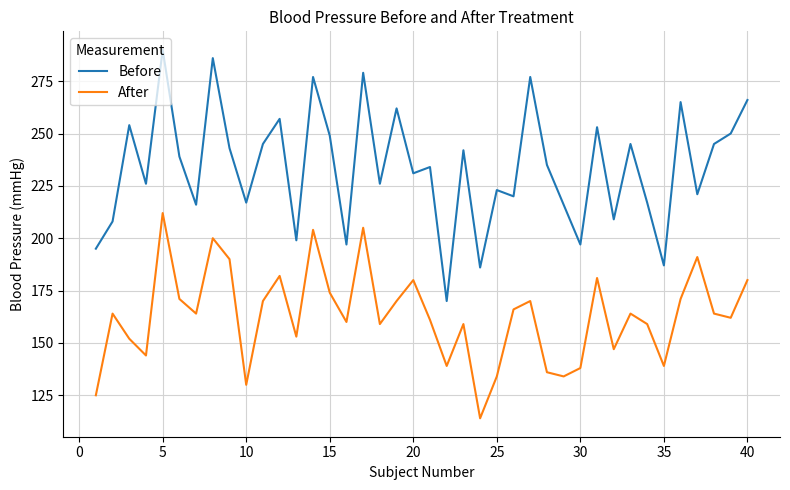

What is the difference between the maximum and minimum values in the After series?

98